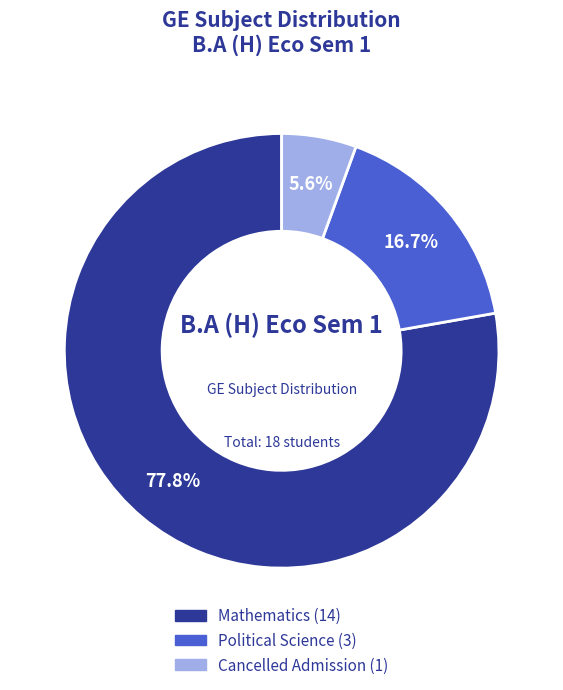

What is the majority slice?

Mathematics